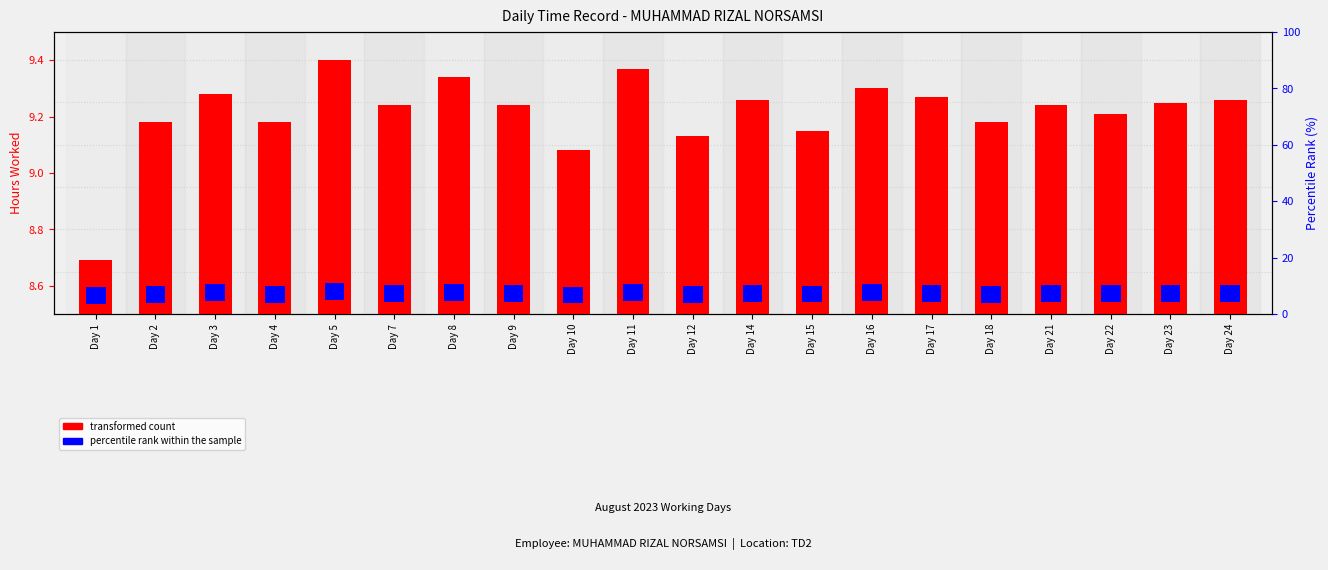

At which category is the sum across all series the highest?

Day 5